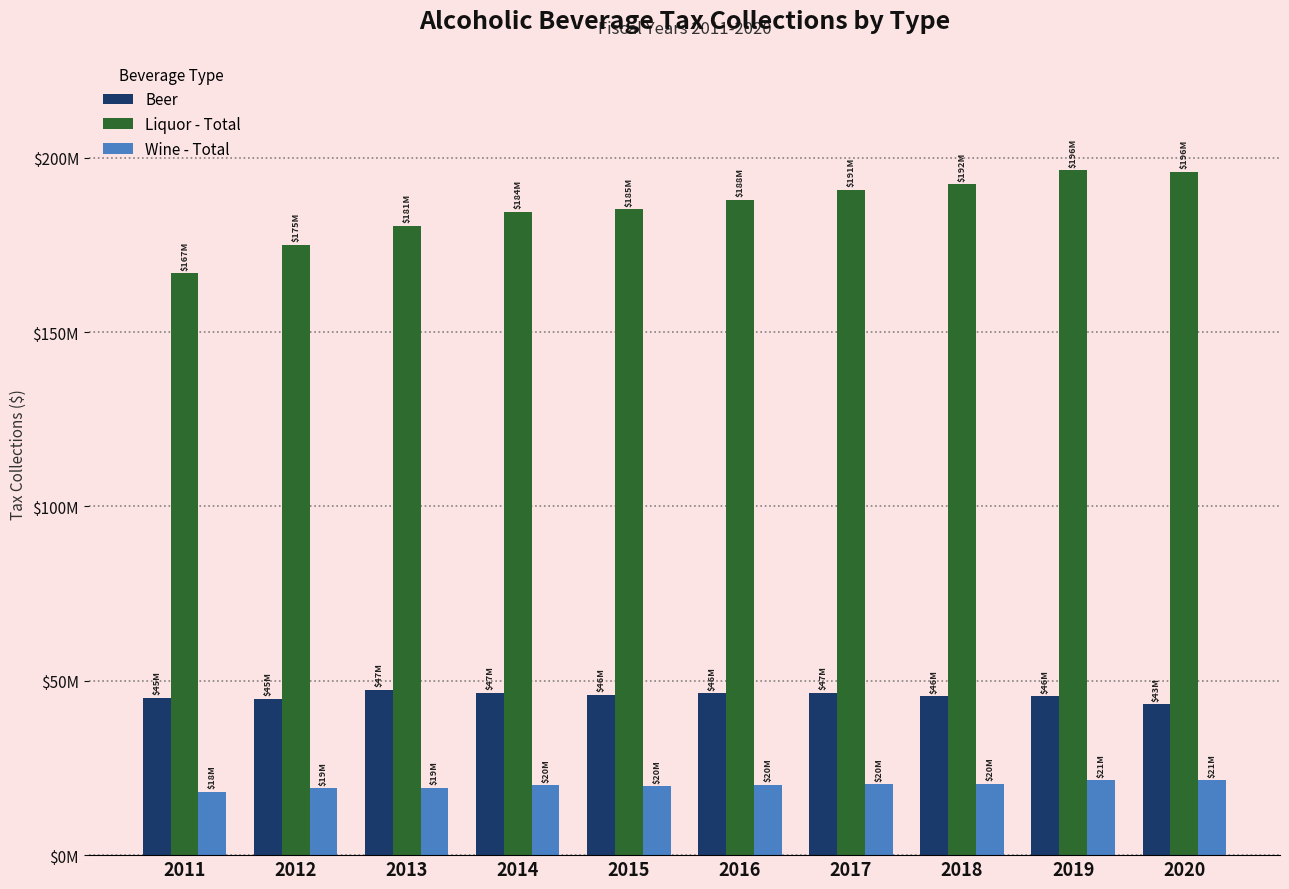

Read the Wine - Total value at 2011.

18191031.5